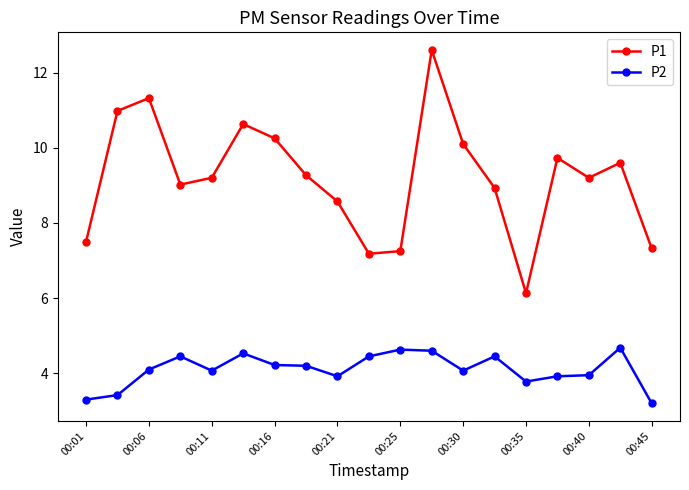

List the series in order of their overall mean, highest first.

P1, P2